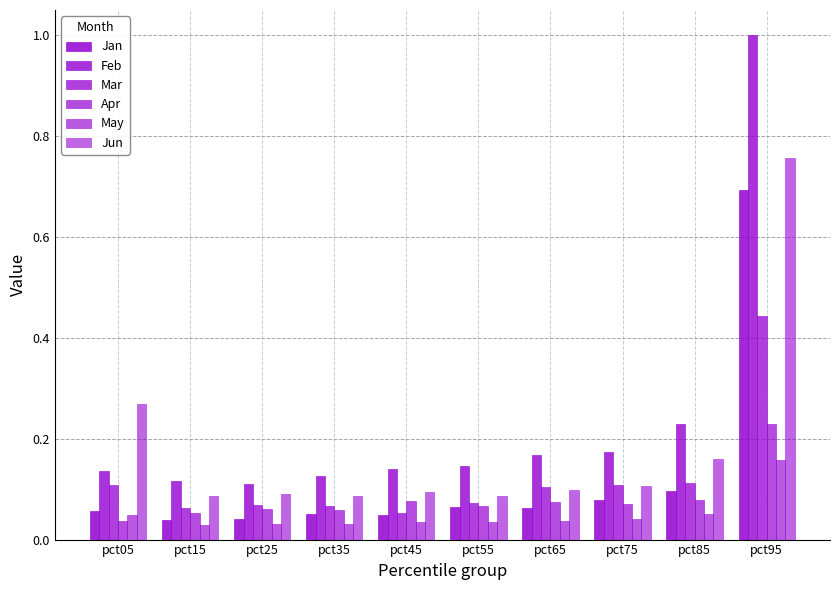

What is the value of the Jan bar at the 6th from the left?

0.1